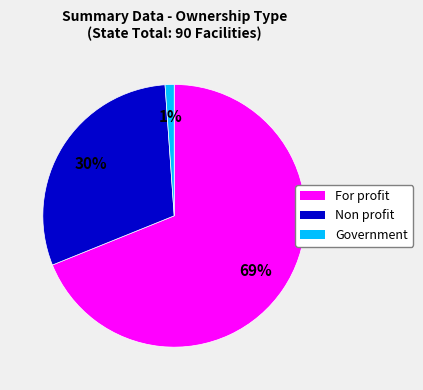

To the nearest percent, what portion does Non profit represent?

30%